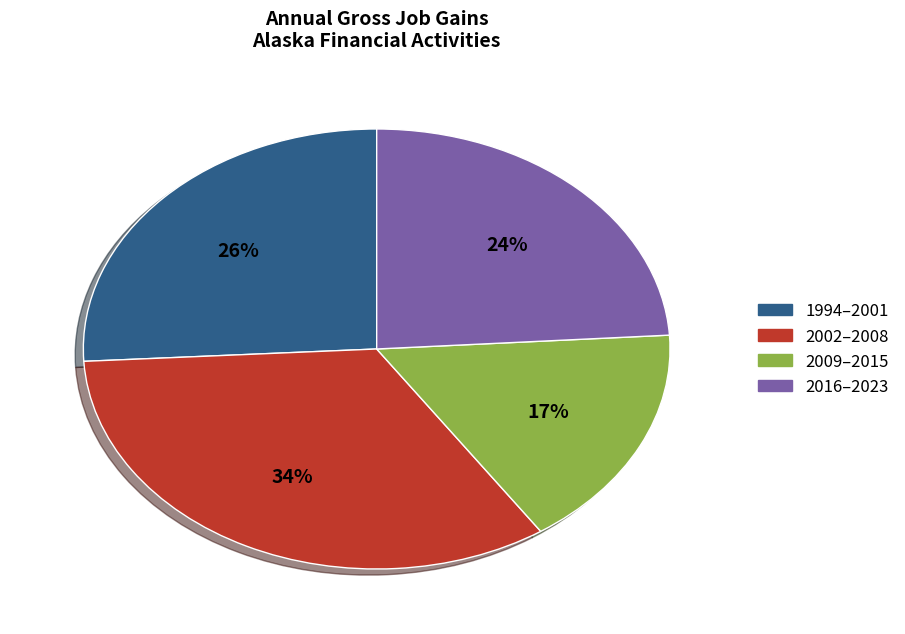

To the nearest percent, what is the difference between the largest and smallest slice percentages?

17%